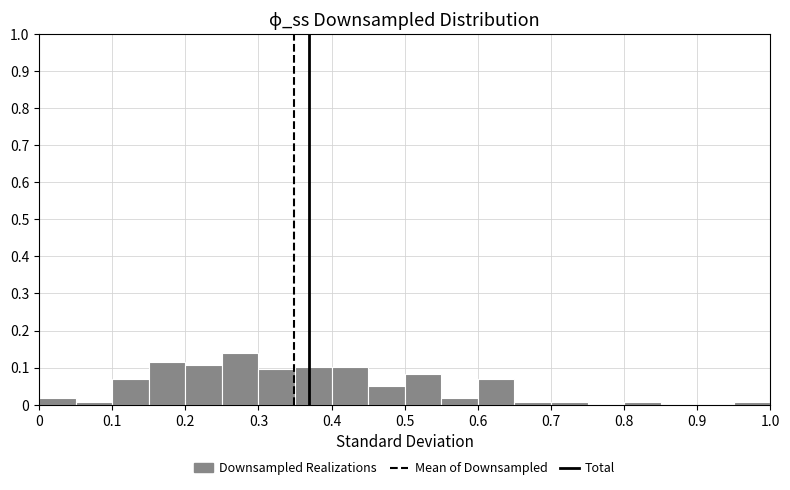

Reading left to right, transcribe this chart: for each bar, give the range it covers on the x-axis and its height. The values are not printed on the chart, so give them approximately, as read against the axis.

0.00 to 0.05: 0.02
0.05 to 0.10: under 0.01
0.10 to 0.15: 0.07
0.15 to 0.20: 0.11
0.20 to 0.25: 0.11
0.25 to 0.30: 0.14
0.30 to 0.35: 0.09
0.35 to 0.40: 0.10
0.40 to 0.45: 0.10
0.45 to 0.50: 0.05
0.50 to 0.55: 0.08
0.55 to 0.60: 0.02
0.60 to 0.65: 0.07
0.65 to 0.70: under 0.01
0.70 to 0.75: under 0.01
0.75 to 0.80: 0
0.80 to 0.85: under 0.01
0.85 to 0.90: 0
0.90 to 0.95: 0
0.95 to 1.00: under 0.01